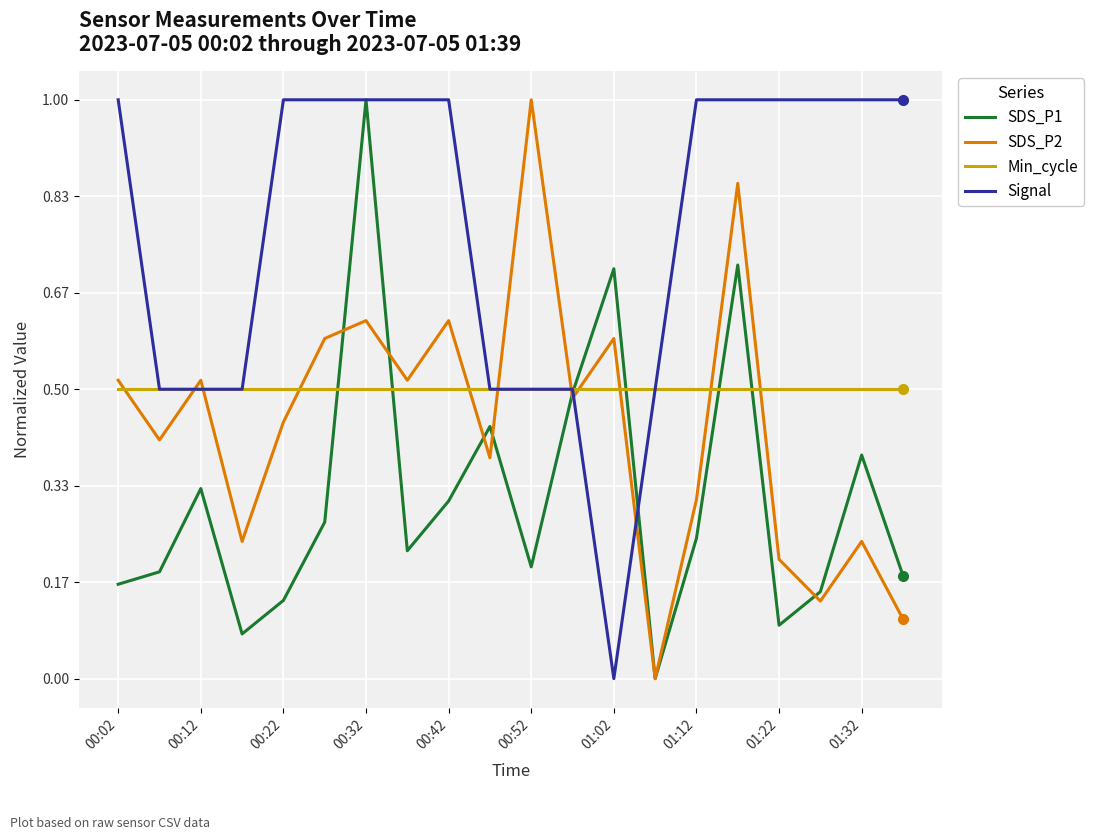

Does the chart have visible grid lines?

Yes